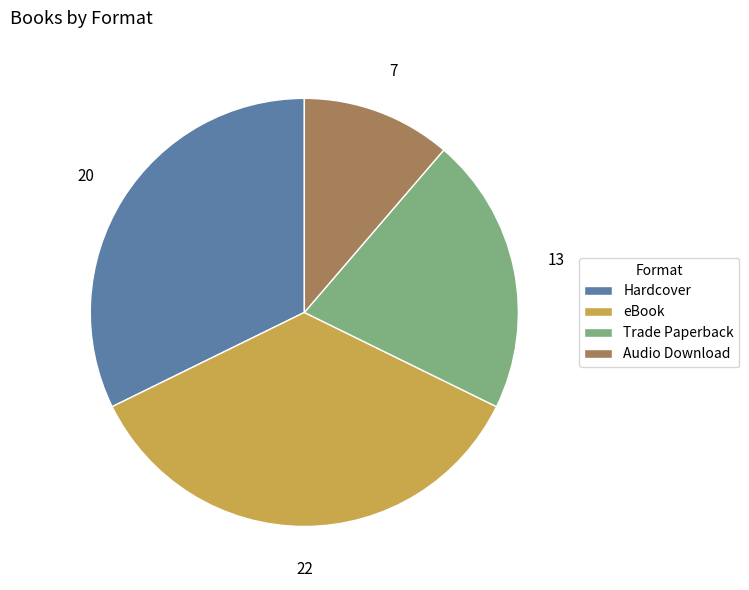

Do Hardcover and eBook together represent more than half of the pie?

Yes